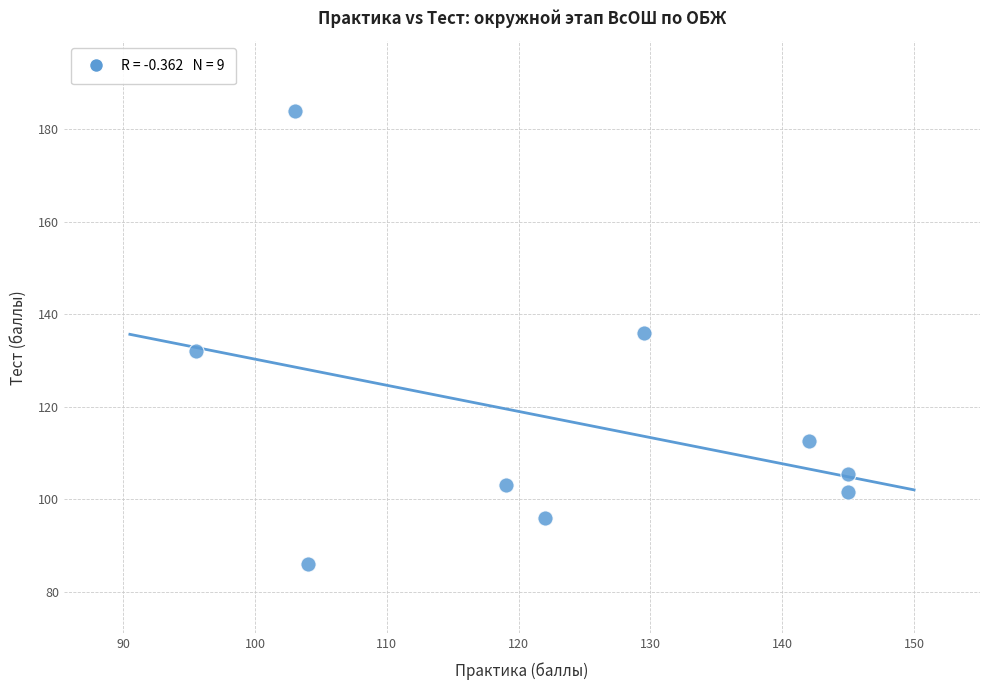

What is the range of X values (max minus min)?

49.5